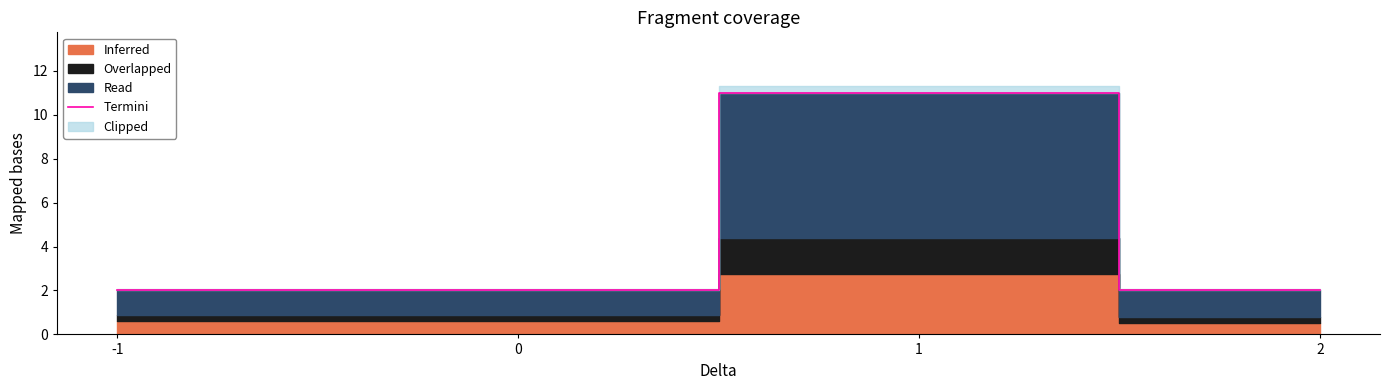

Reading left to right, transcribe all the data shown in this chart.

2	2	11	2